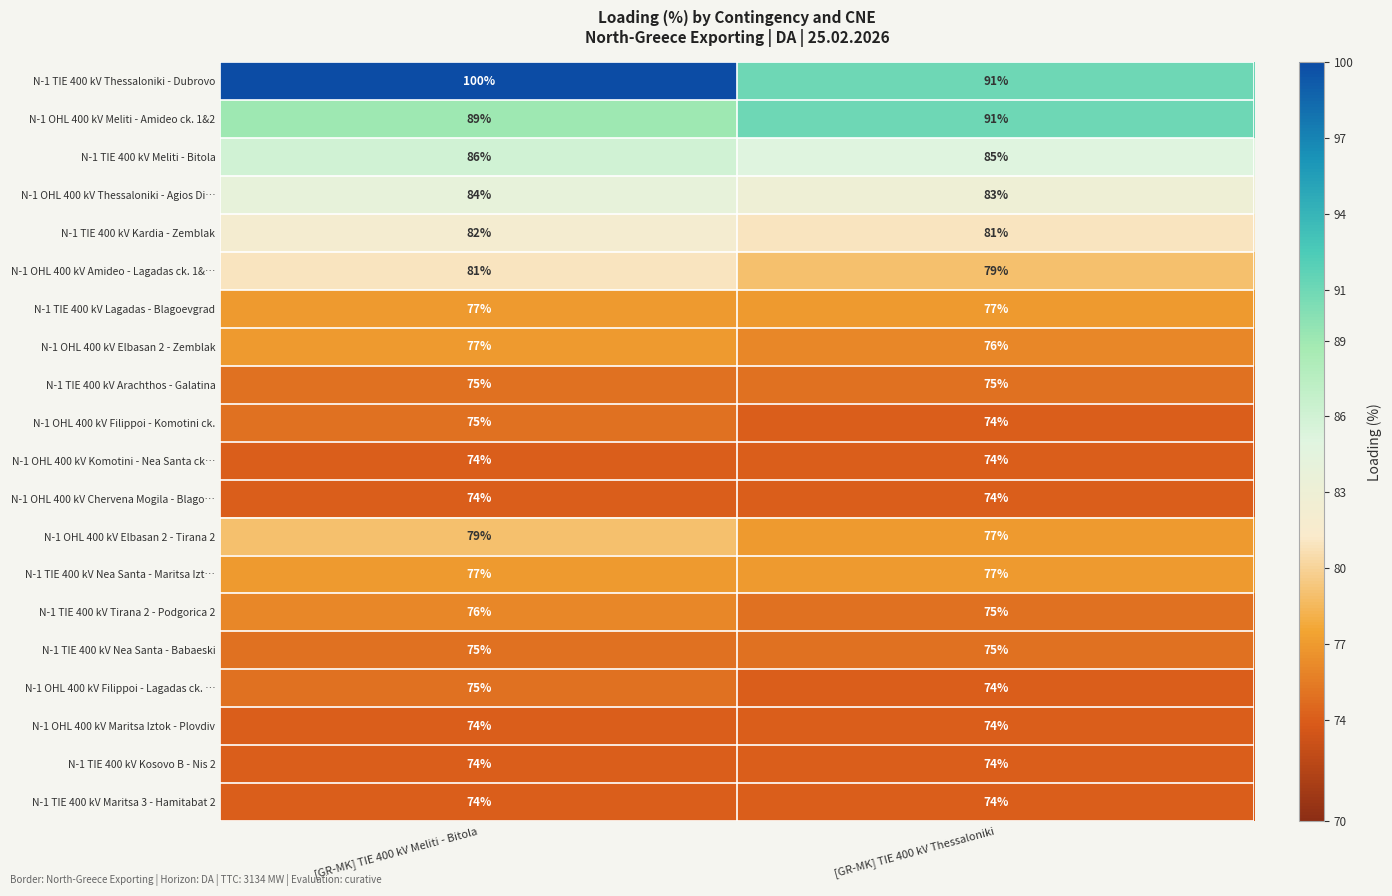

What is the approximate value of N-1 TIE 400 kV Thessaloniki - Dubrovo at [GR-MK] TIE 400 kV Thessaloniki?

91